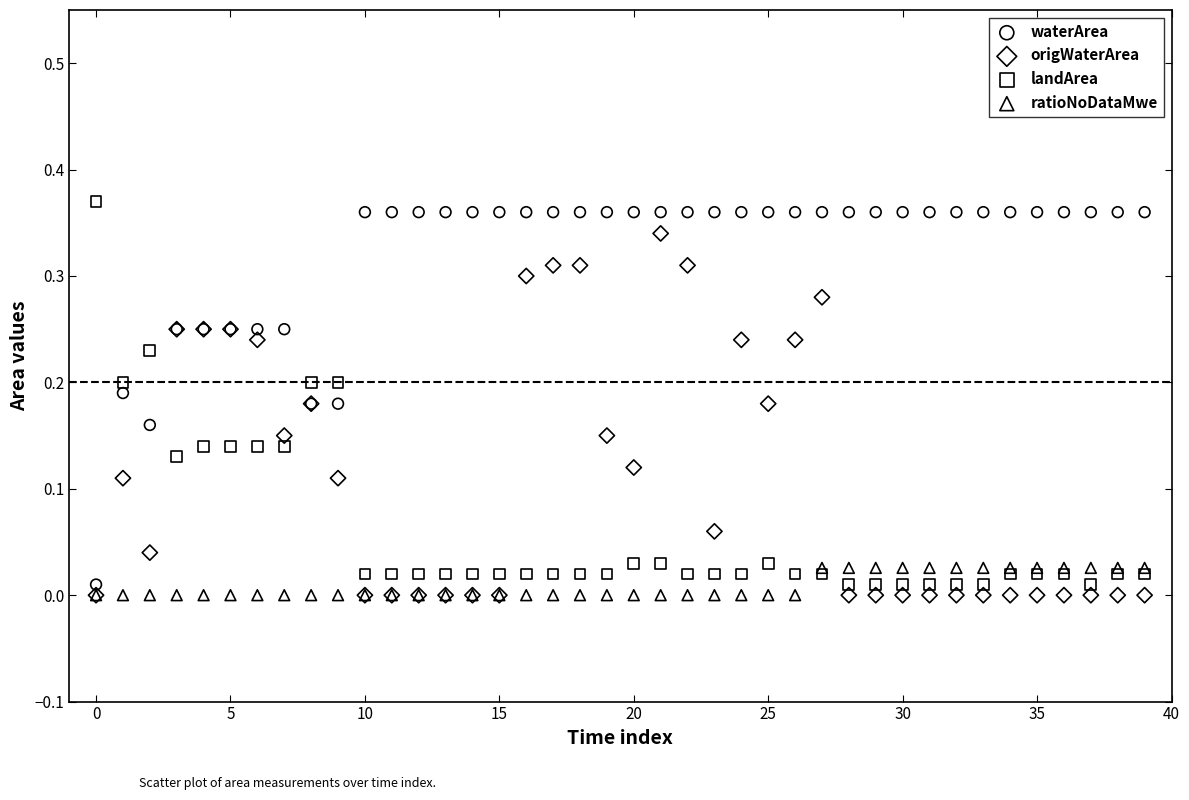

Which series has the largest Y range (max minus min)?

landArea